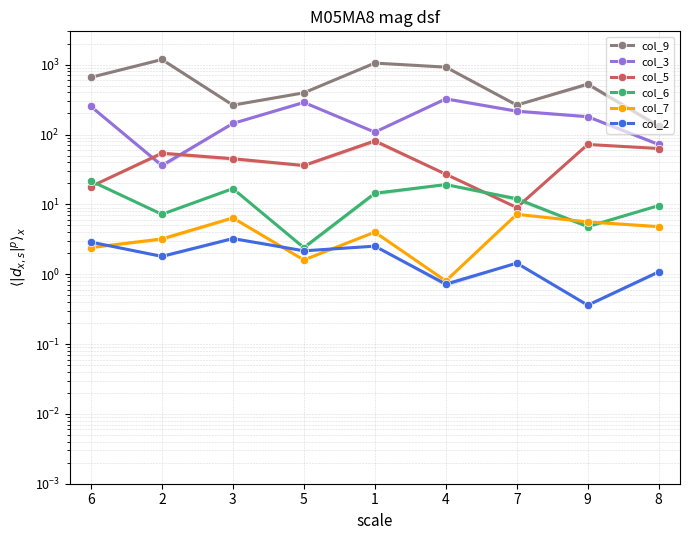

What is the approximate value of col_6 at 7?

12.0